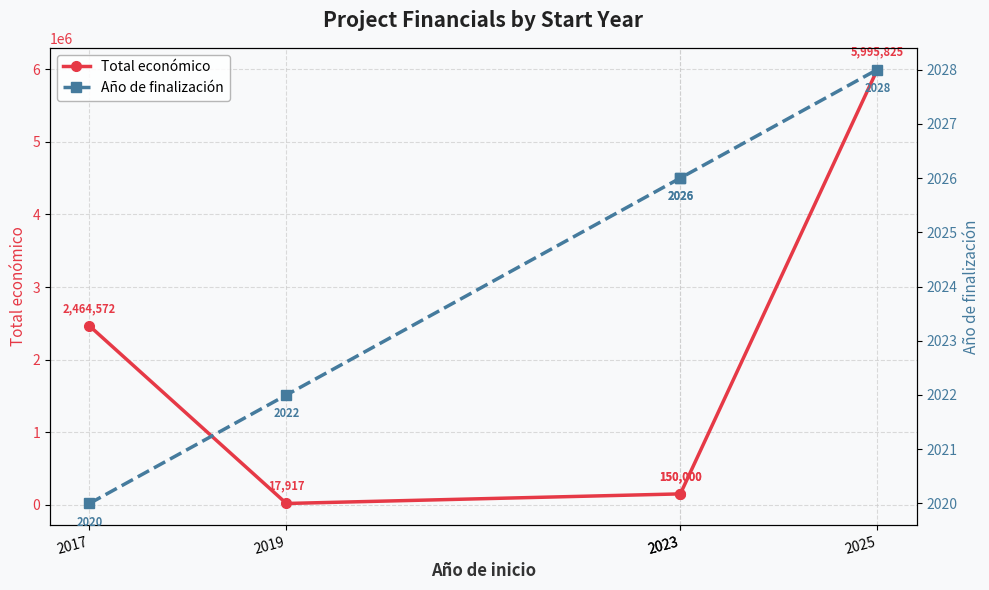

Reading left to right, extract all data points from this chart.

Total económico: 2464572	17917	150000	150000	5995825
Año de finalización: 2020	2022	2026	2026	2028